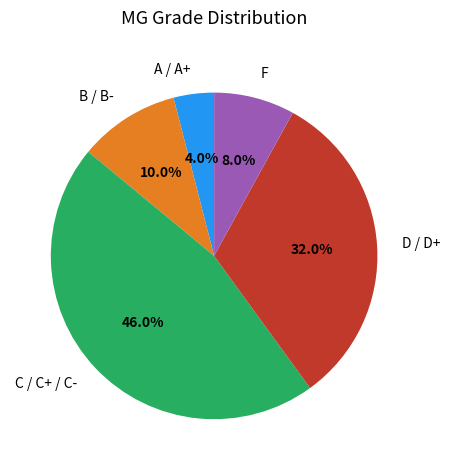

Do B / B- and A / A+ together represent more than half of the pie?

No